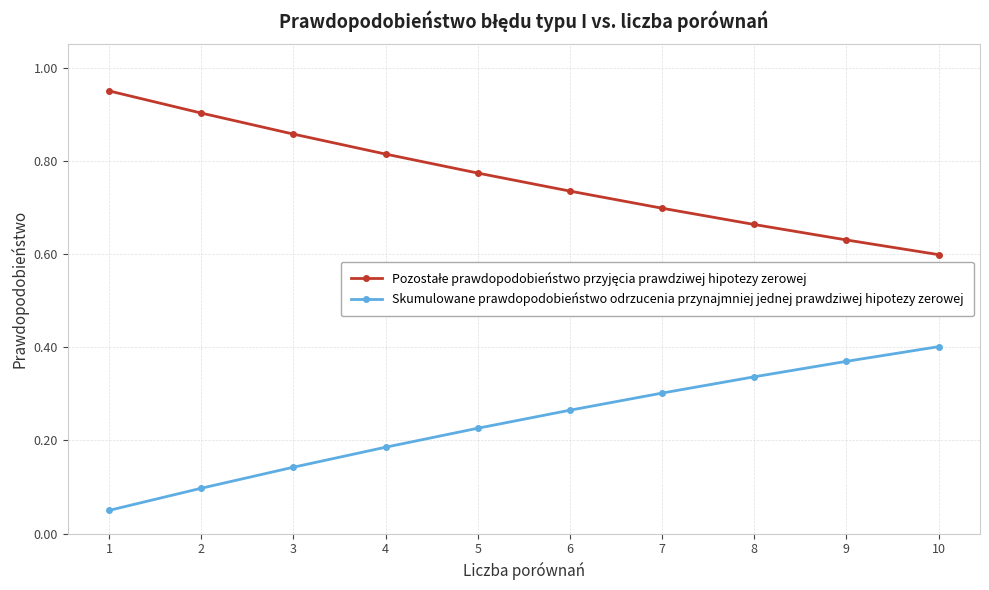

Count the Skumulowane prawdopodobieństwo odrzucenia przynajmniej jednej prawdziwej hipotezy zerowej values in the range 0 to 1.

10